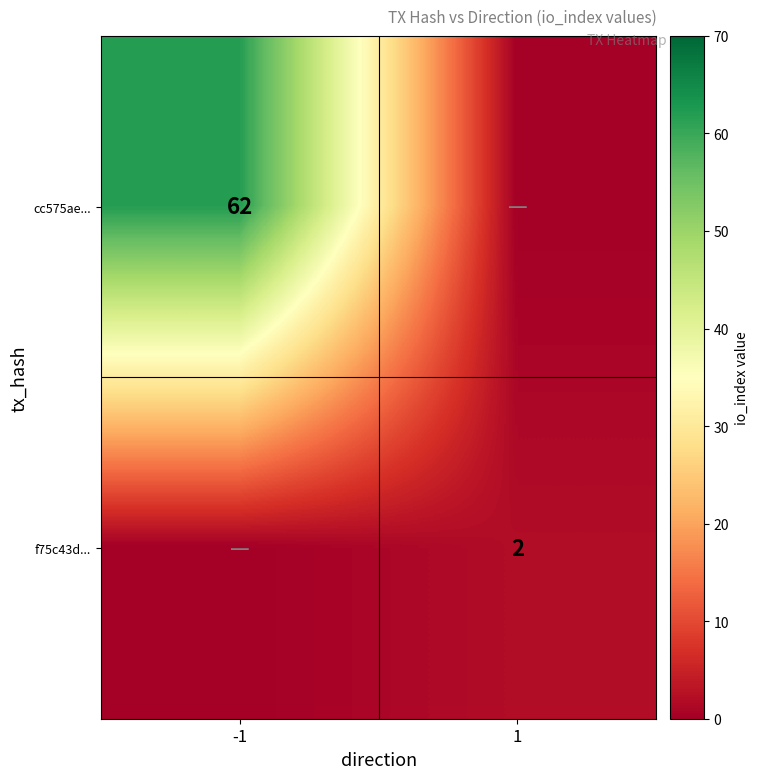

The value of f75c43d... at 1 is 1. True or false?

False